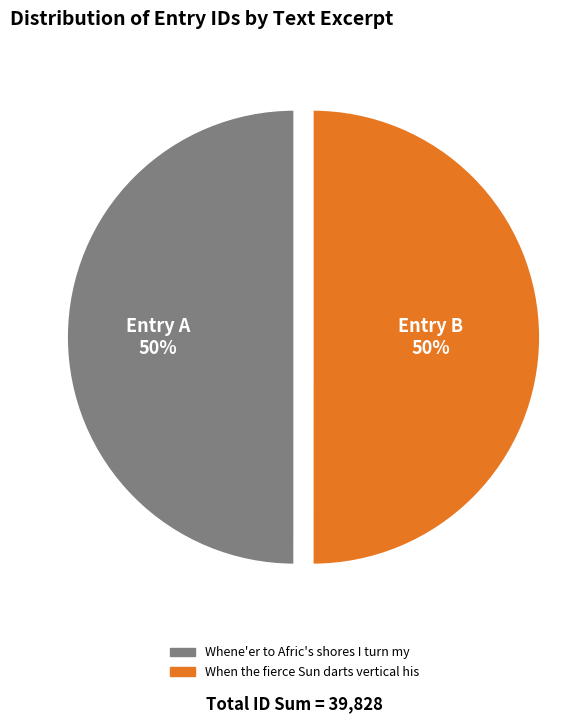

The Whene'er to Afric's shores I turn my slice represents 50% of the pie. True or false?

True